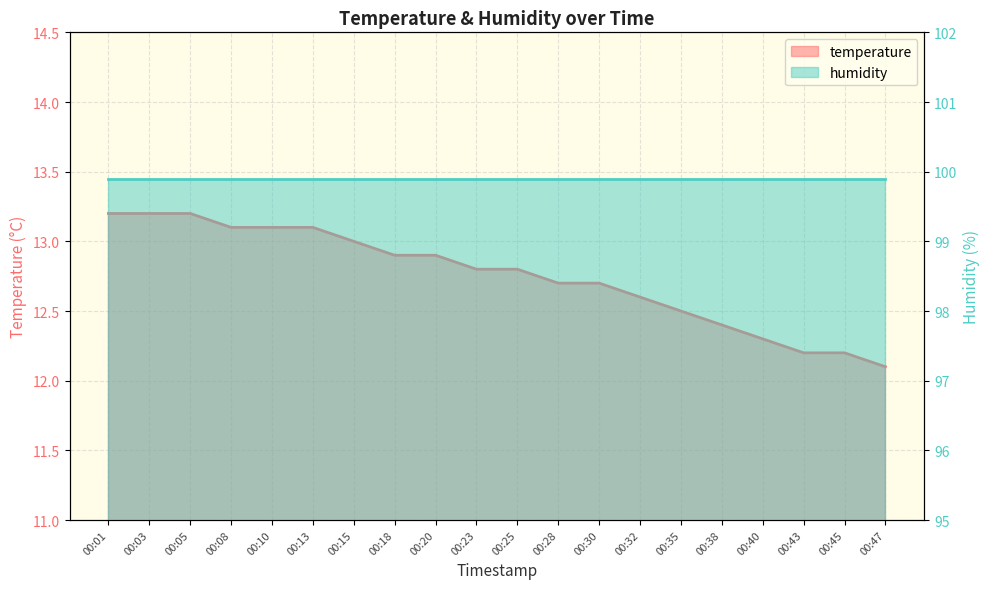

Is it true that humidity equals 41.6 at 00:23?

False